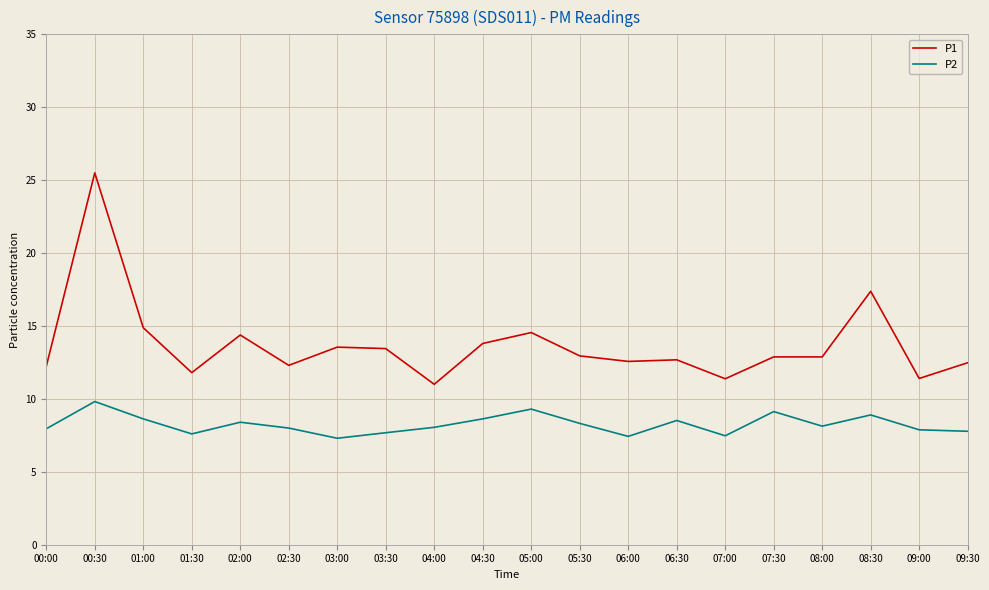

At which category is the sum across all series the highest?

00:30